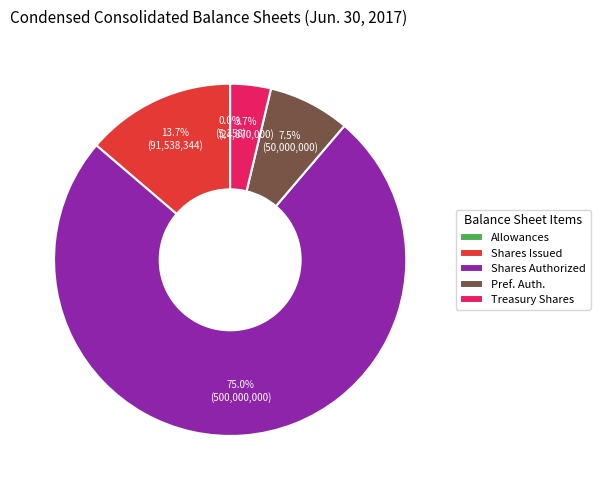

Combined, what portion of the pie is Treasury Shares and Shares Authorized?

78.8%